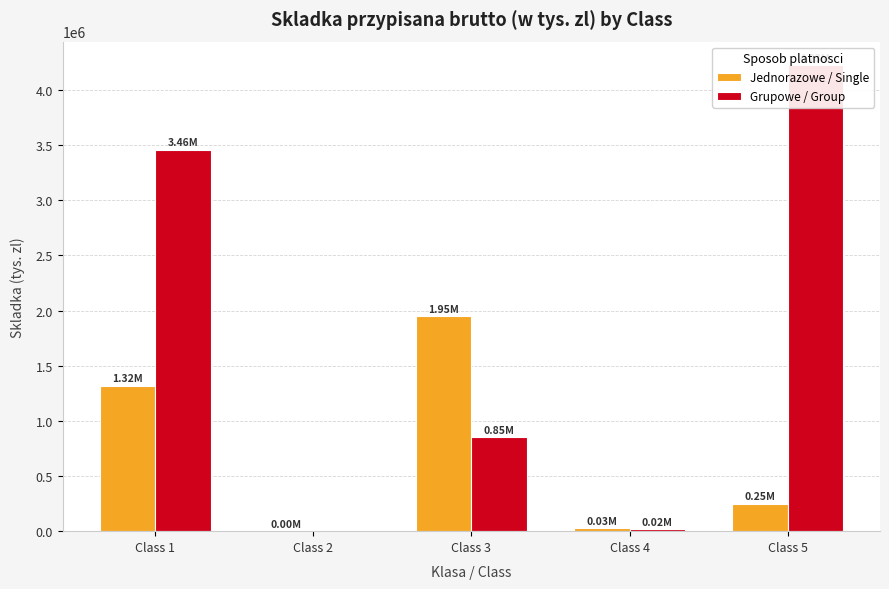

Between Class 1 and Class 5, which is larger?

Class 1